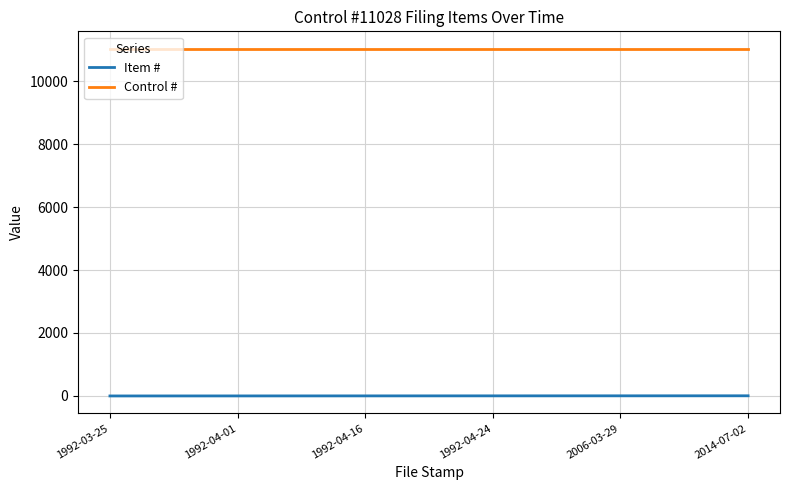

How many series are shown in this chart?

2